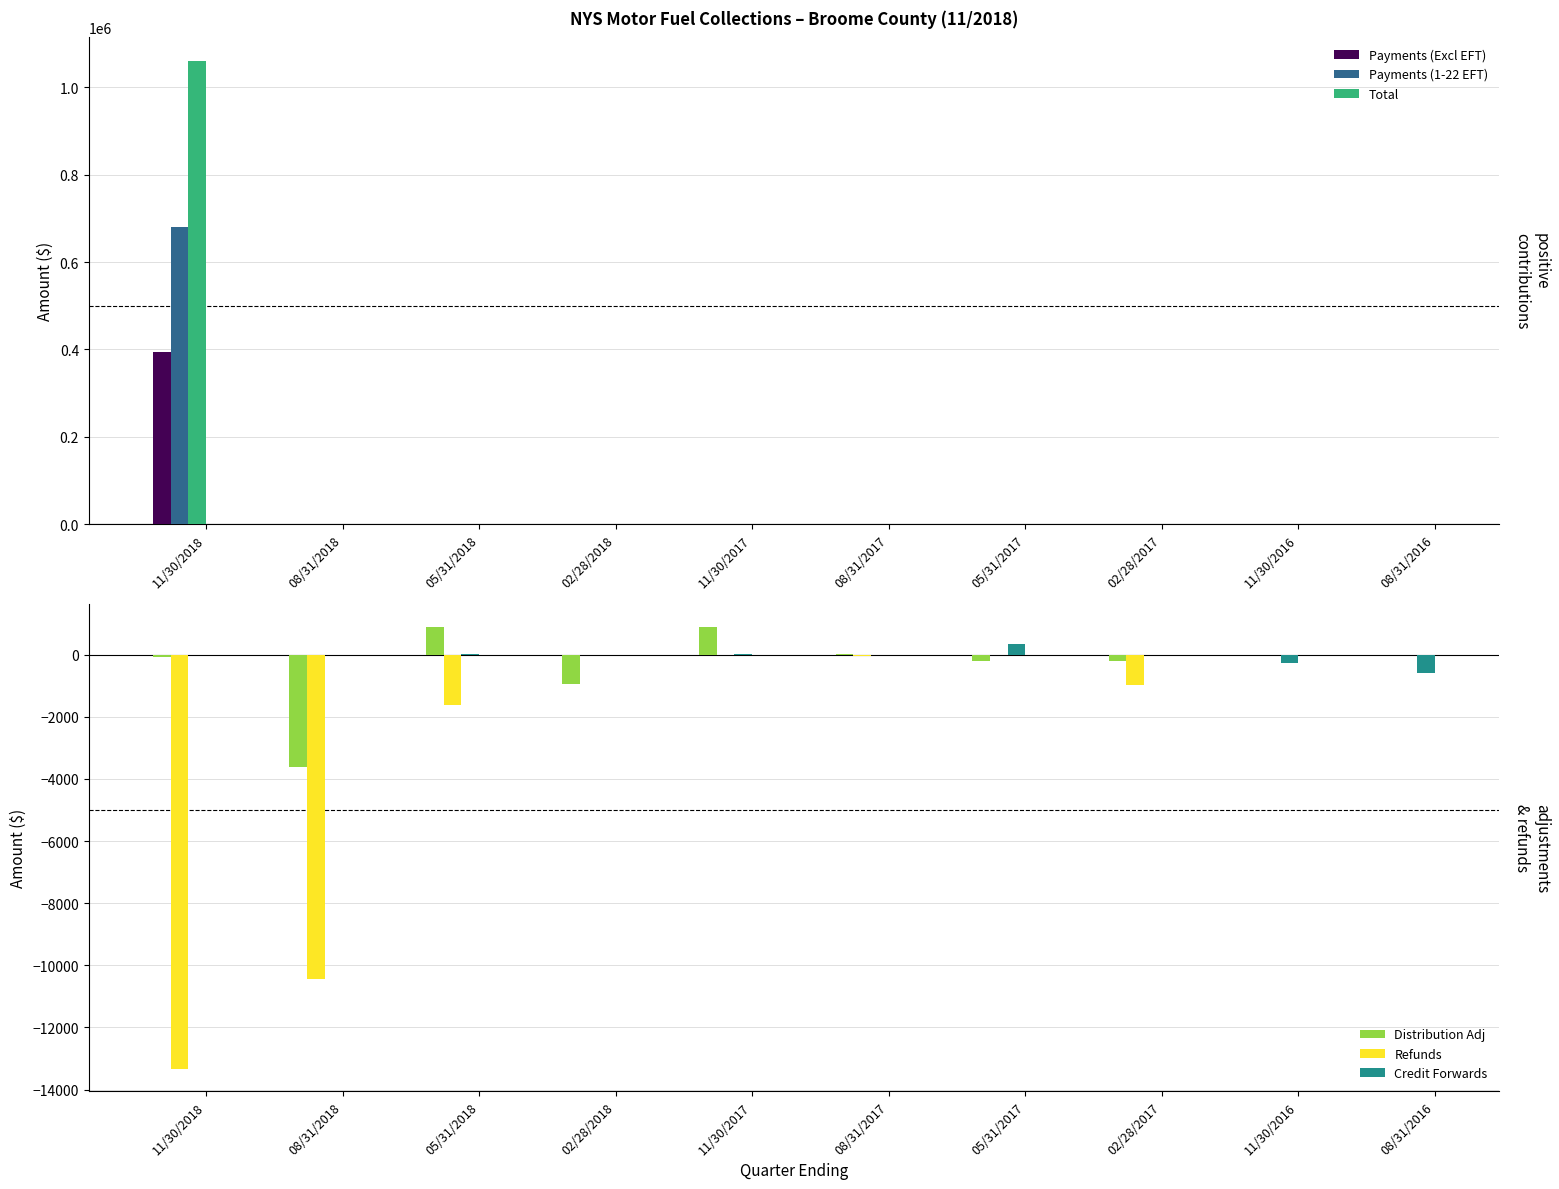

At which label is Distribution Adj closest to -1355?

02/28/2018